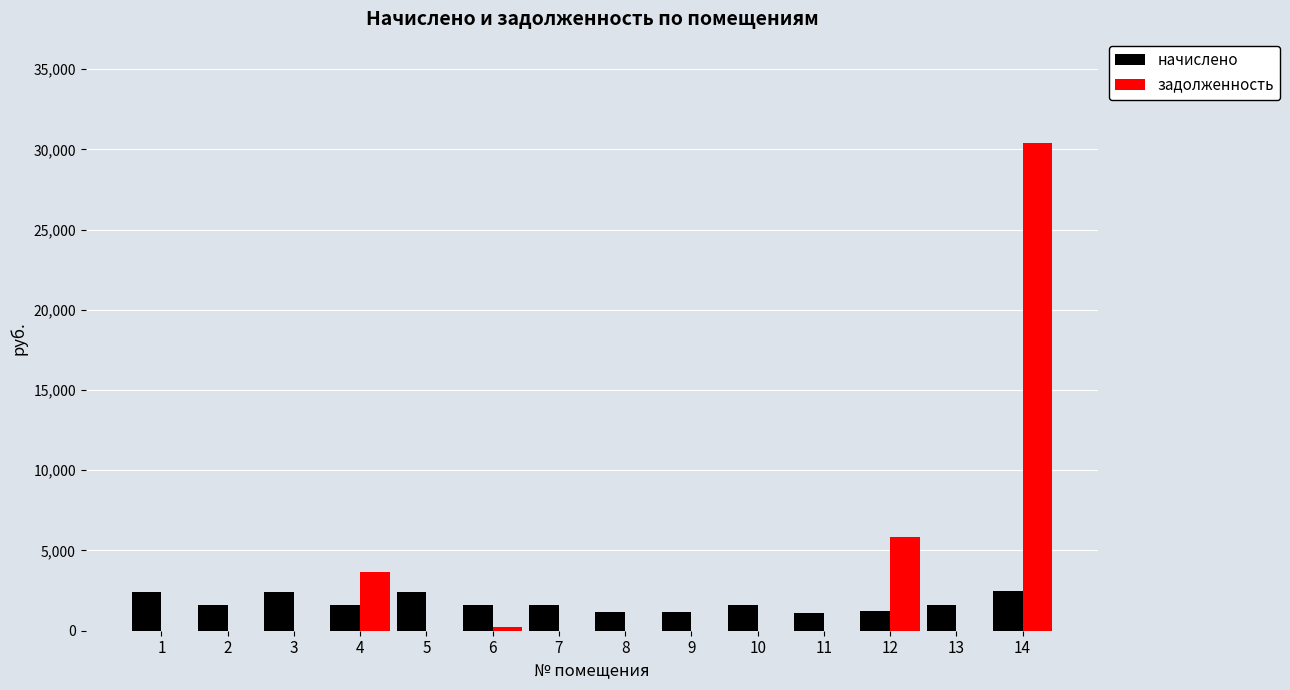

At which category is the sum across all series the highest?

14